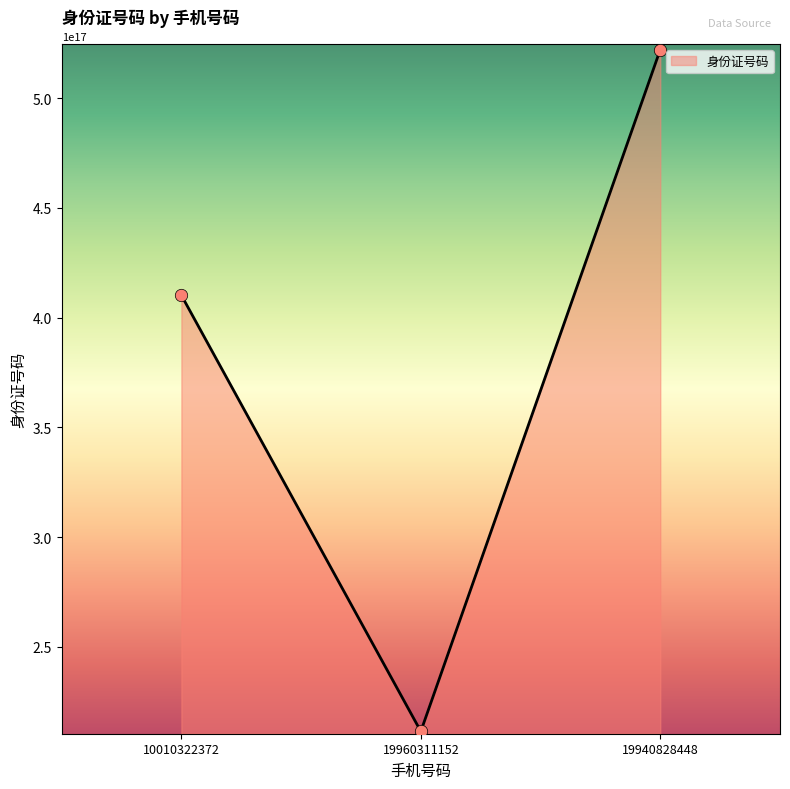

Which has a higher value, 19940828448 or 10010322372?

19940828448